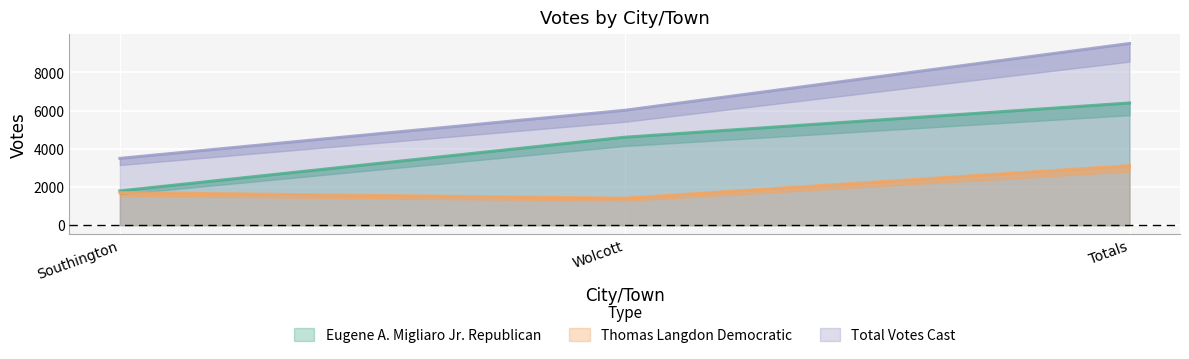

Which series has the widest spread of values?

Total Votes Cast